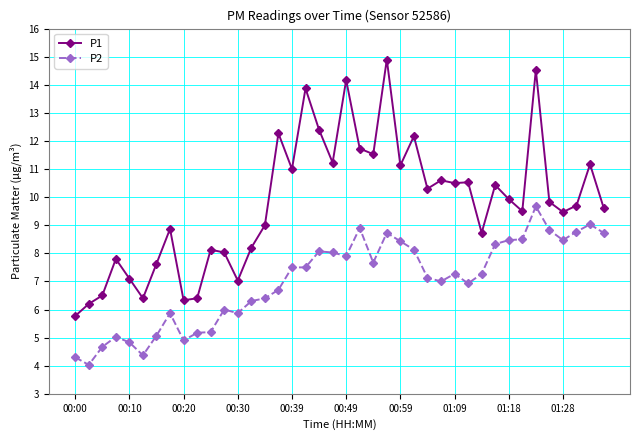

List the series in order of their peak value, lowest first.

P2, P1